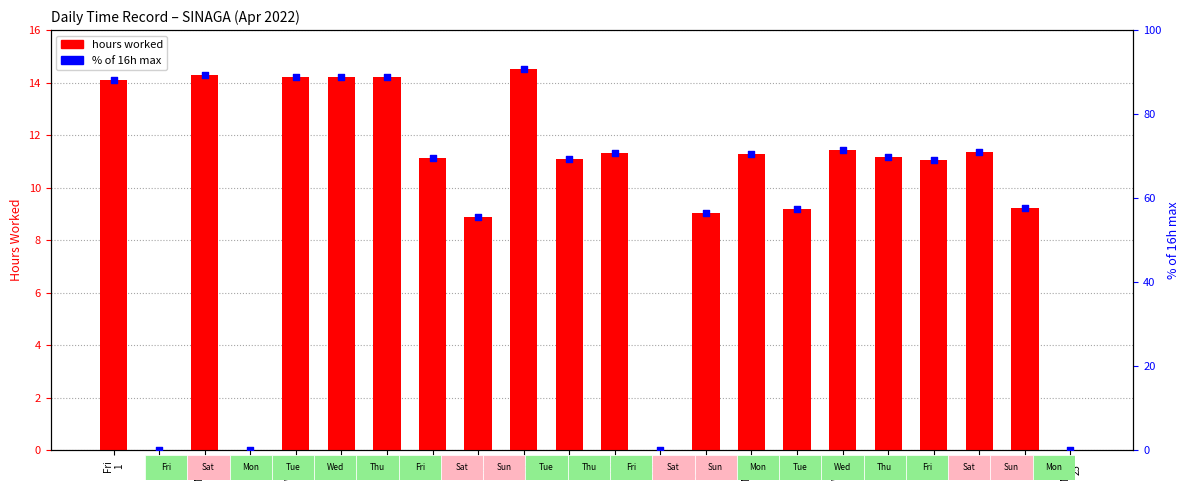

Is the value of hours worked at Fri
8 greater than the value of % of 16h max at Fri
15?

No